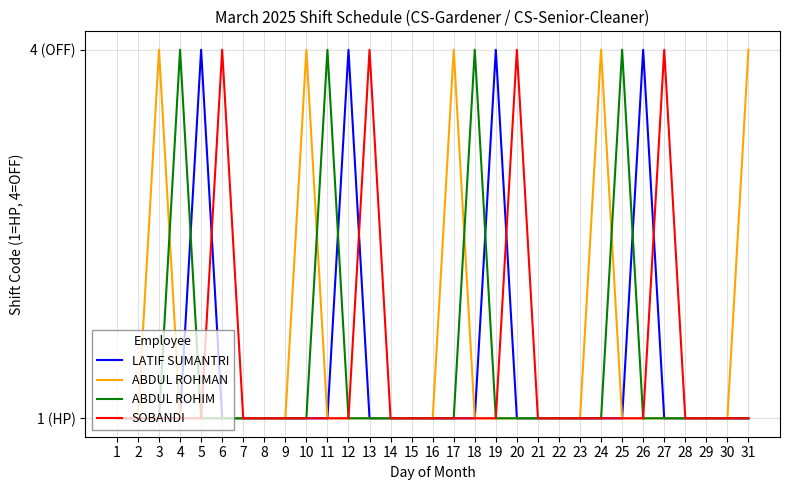

Where is ABDUL ROHIM nearest to the value 2?

1